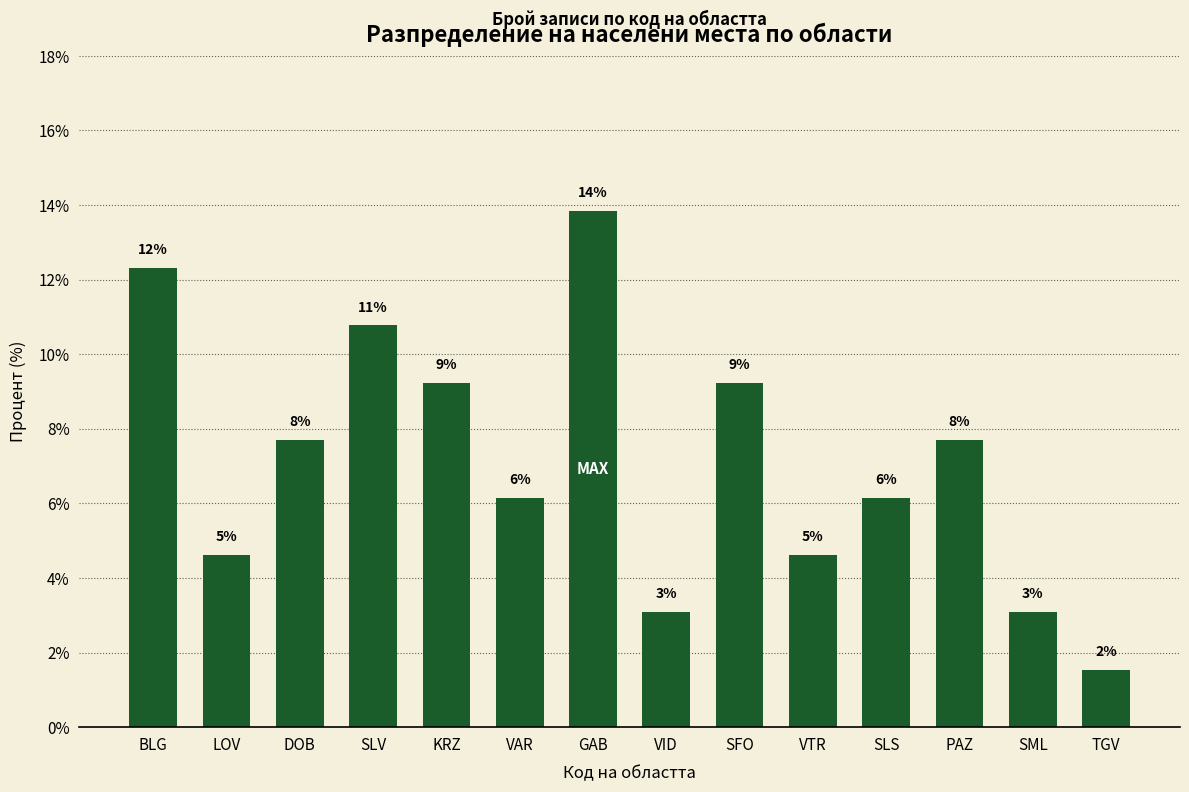

How many bars are there in total?

14